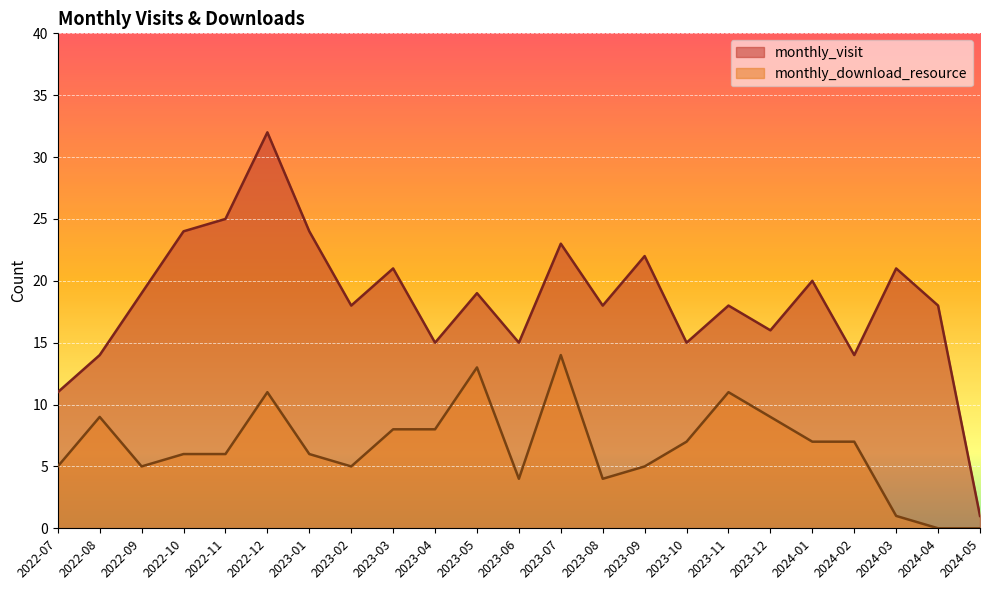

What is the maximum value shown in the chart?

32